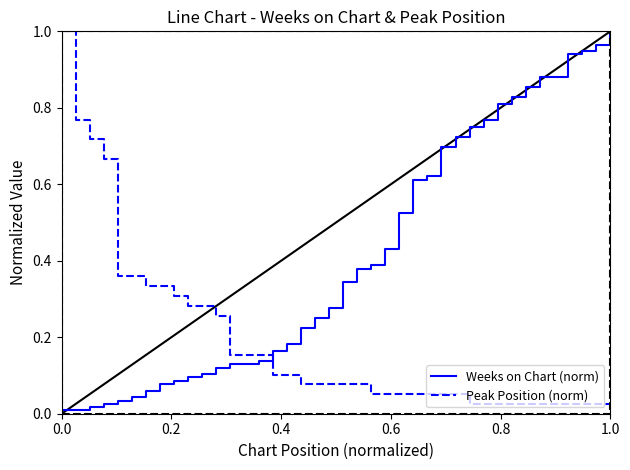

Does the chart display data point markers on the line(s)?

No